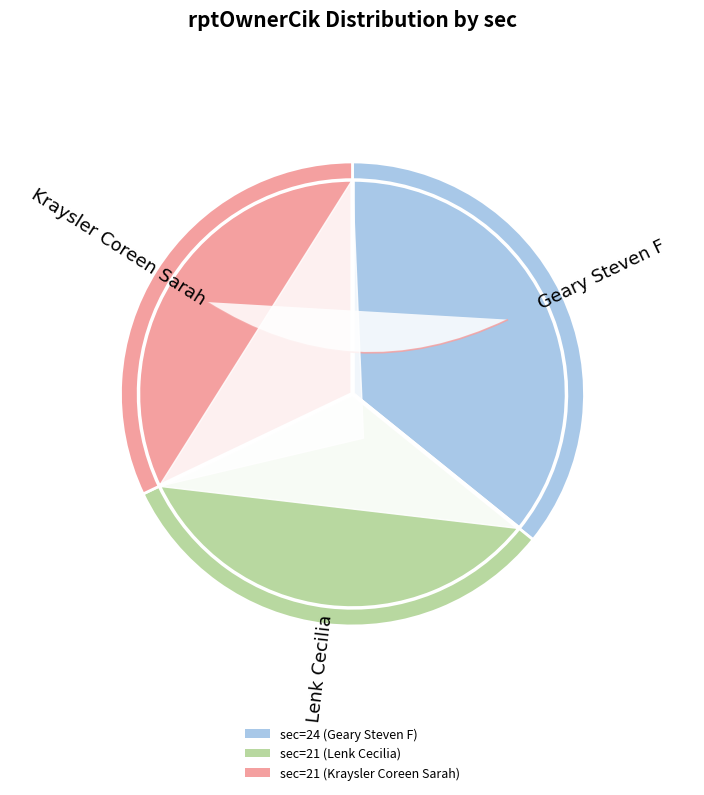

What is the smallest slice in the pie chart?

sec=21 (Kraysler Coreen Sarah)